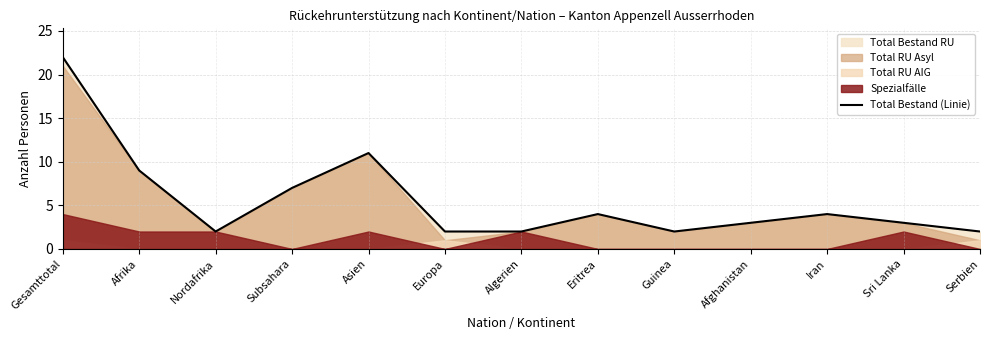

Is it true that the value at Asien is 11?

True